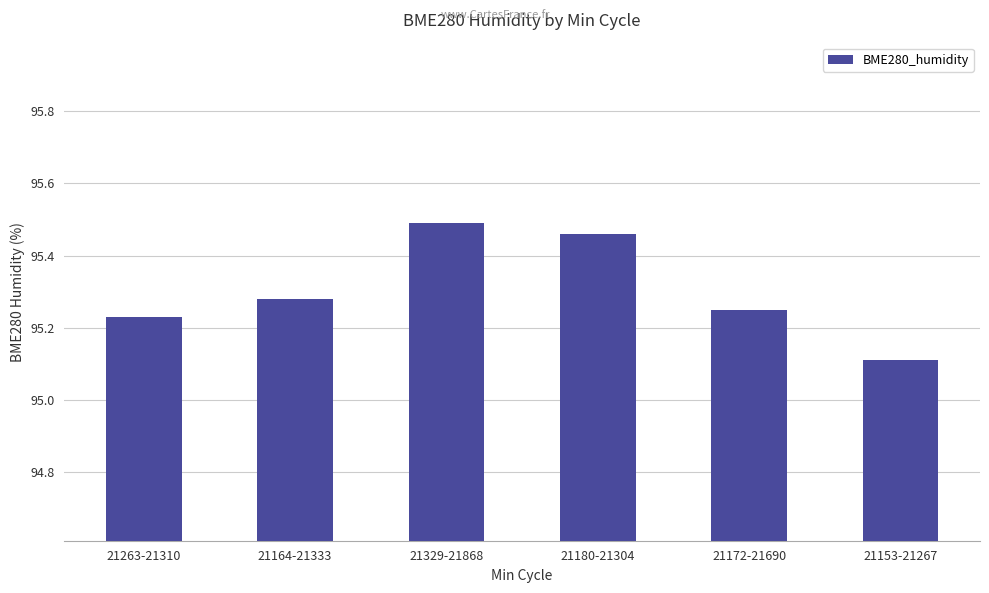

The chart shows a value of 95.5 at 21180-21304. True or false?

True